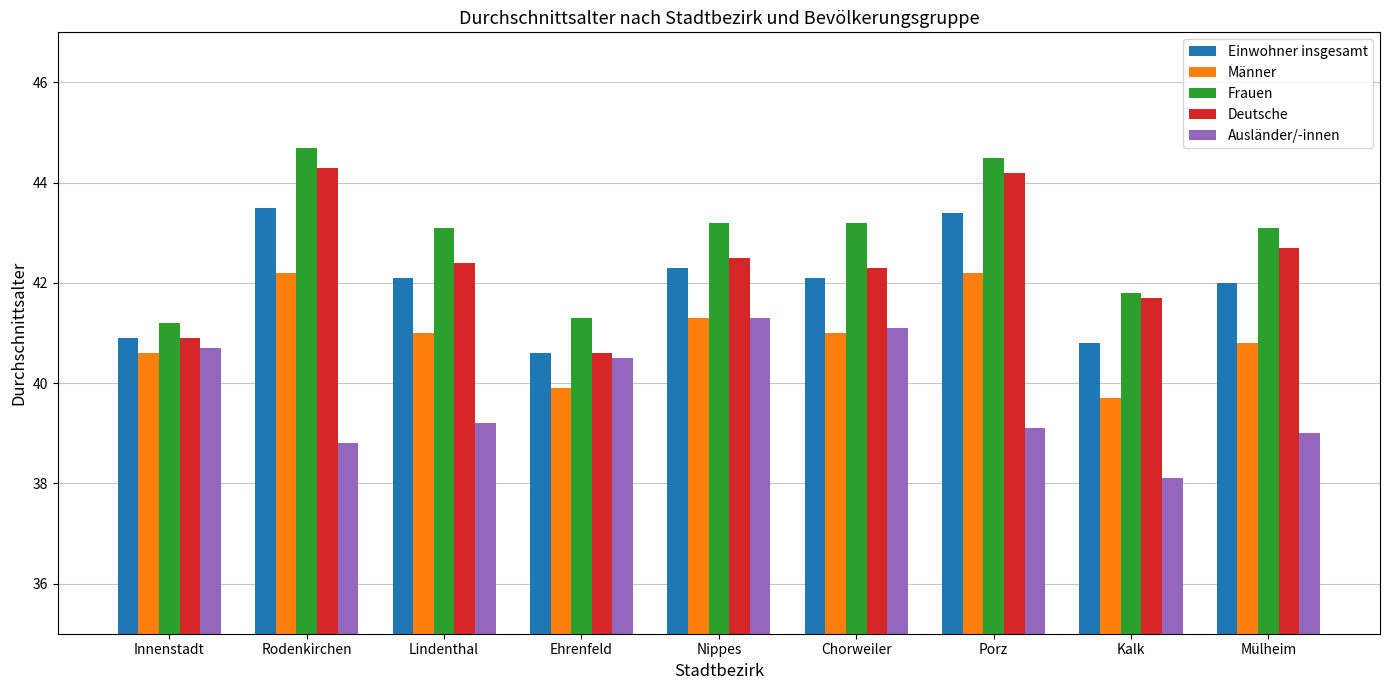

What is the minimum value for Ausländer/-innen?

38.1